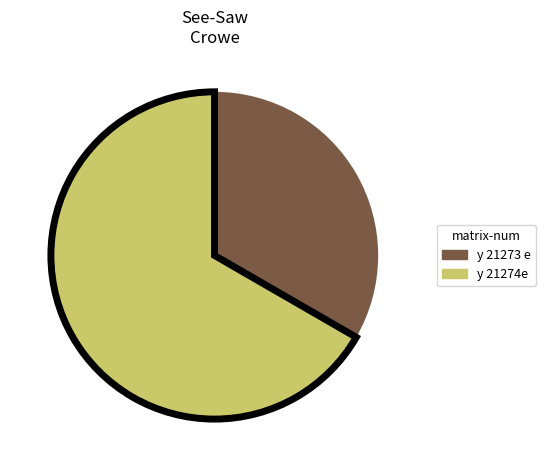

Rank the categories by value from lowest to highest.

y 21273 e, y 21274e